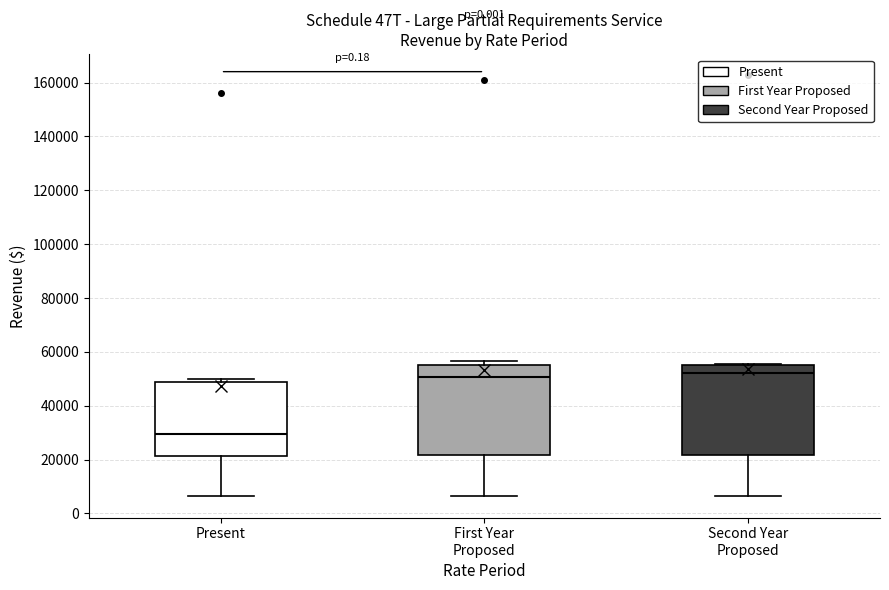

Reading left to right, transcribe this box plot: for each box, give where its median line is, the range the box spans, and where its two whiskers end, as read against the y-axis. The values are not printed on the chart, so give them approximately, as read against the axis.

Present: median 30000, box 22000 to 48000, whiskers 6000 to 50000
First Year Proposed: median 50000, box 22000 to 56000, whiskers 6000 to 56000 (just above the box's upper edge)
Second Year Proposed: median 52000, box 22000 to 54000, whiskers 6000 to 56000